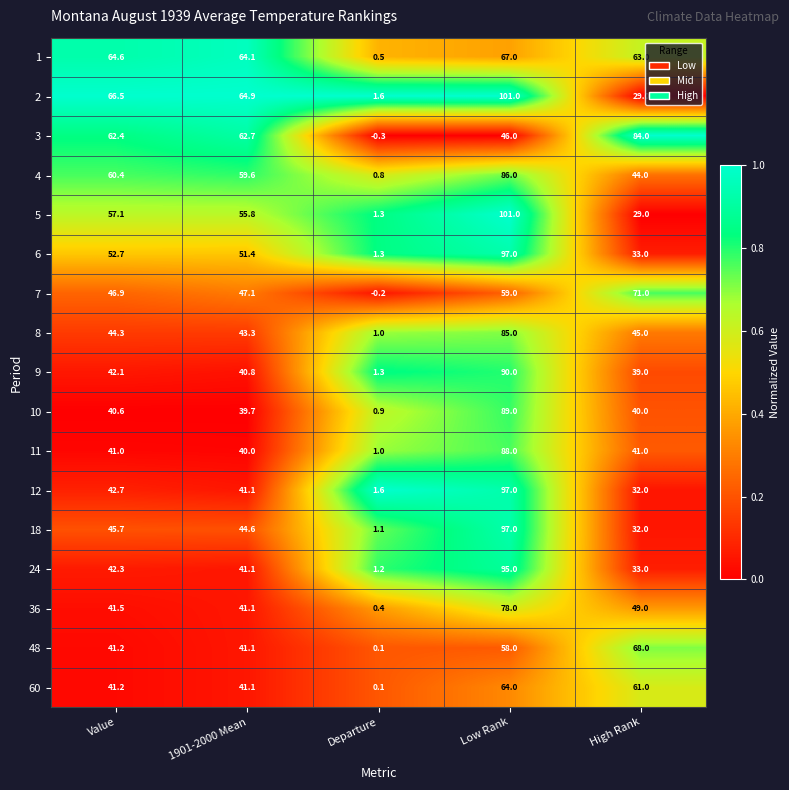

Which series has the widest spread of values?

5